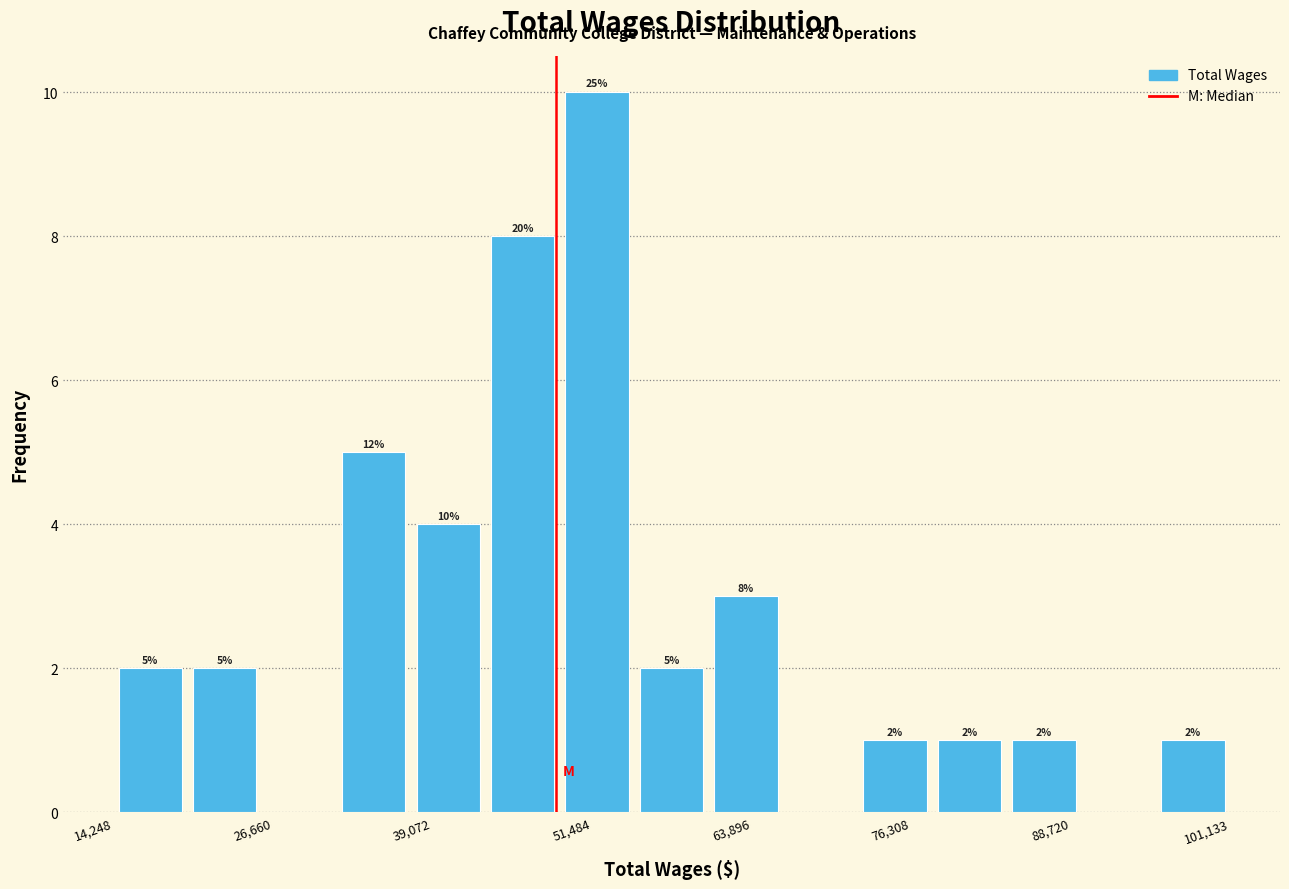

Read against the x-axis, roughly where is the centre of the tallest bar?

52000